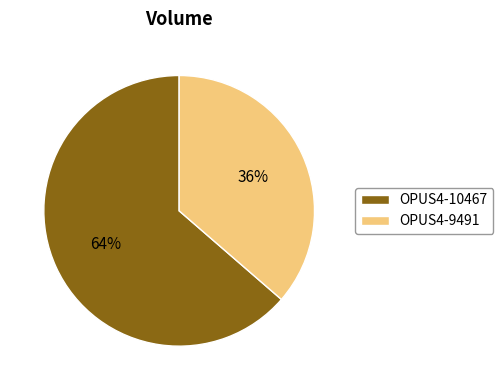

Does any single category account for the majority?

Yes